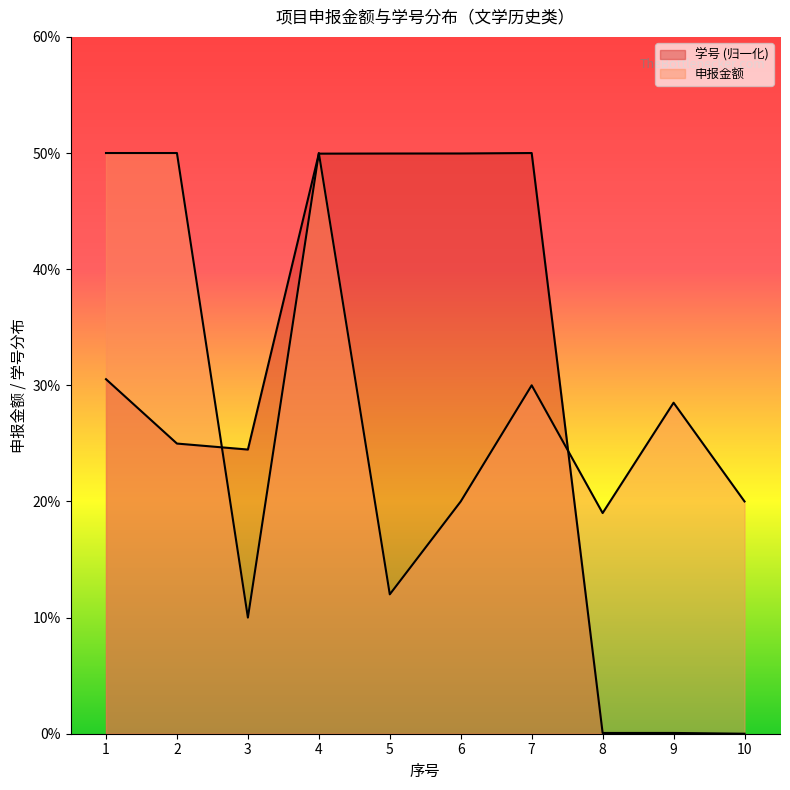

Which category has the highest value in the 申报金额 series?

1